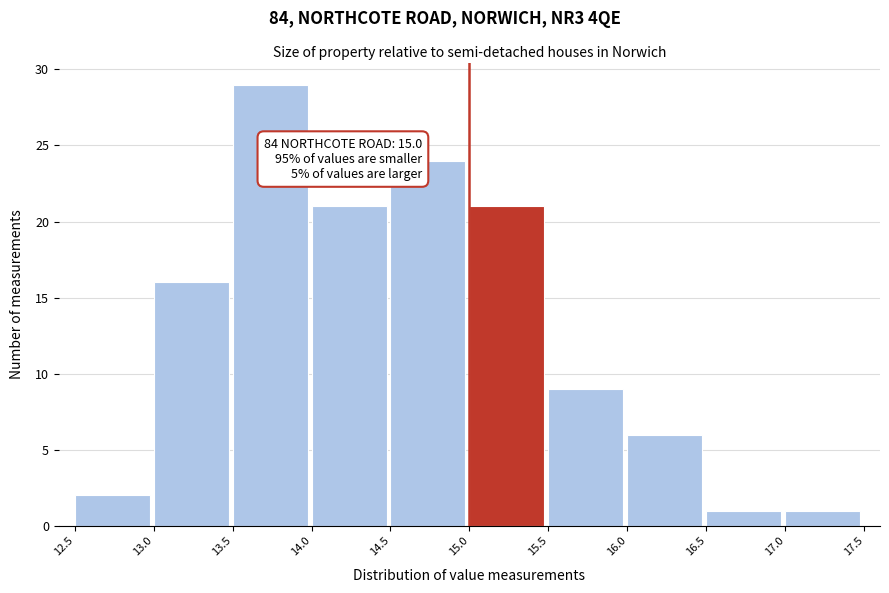

Which range on the x-axis has the tallest bar?

13.5 to 14.0